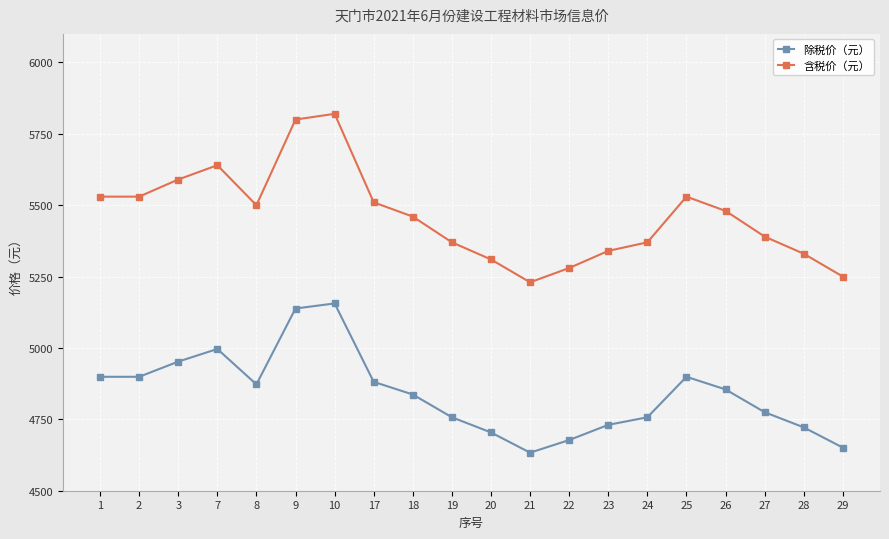

At 3, list the series in order from smallest to largest.

除税价（元）, 含税价（元）